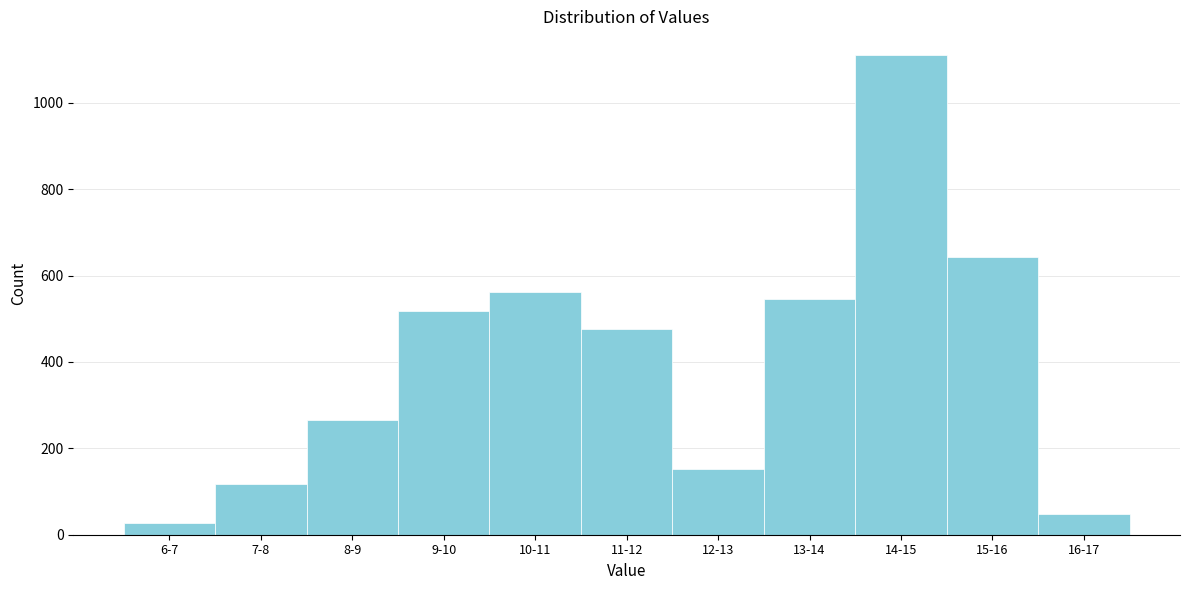

Reading left to right, list all the values displayed in this chart.

6-7=27	7-8=117	8-9=265	9-10=519	10-11=562	11-12=476	12-13=152	13-14=545	14-15=1110	15-16=642	16-17=49